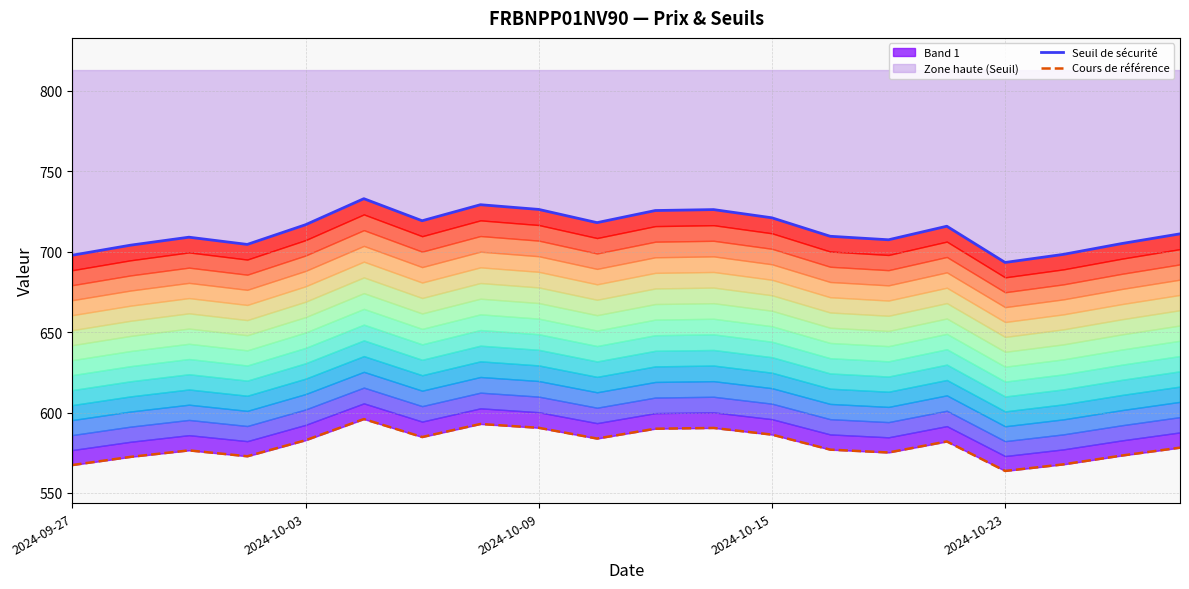

What is the difference between the second highest and second lowest values in the Cours de référence series?

25.5